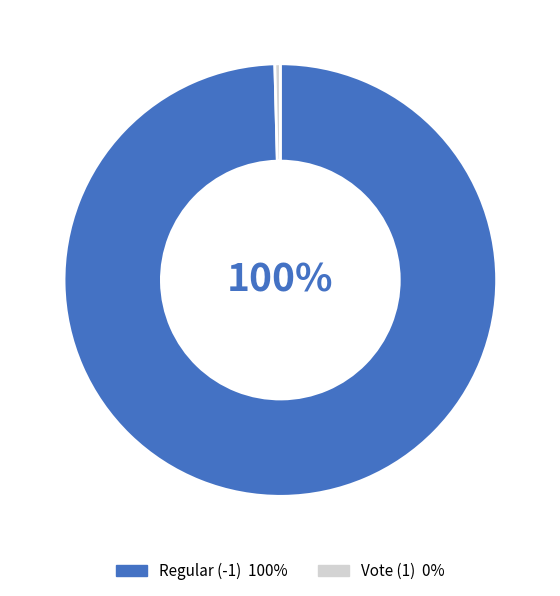

How many segments does this pie chart have?

2